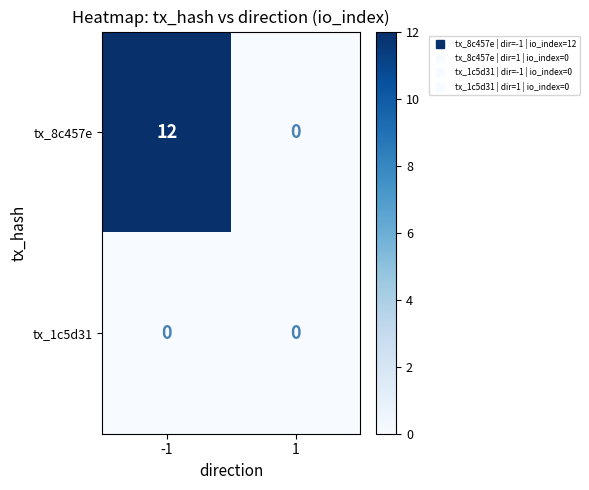

What is the average value of the tx_8c457e series?

6